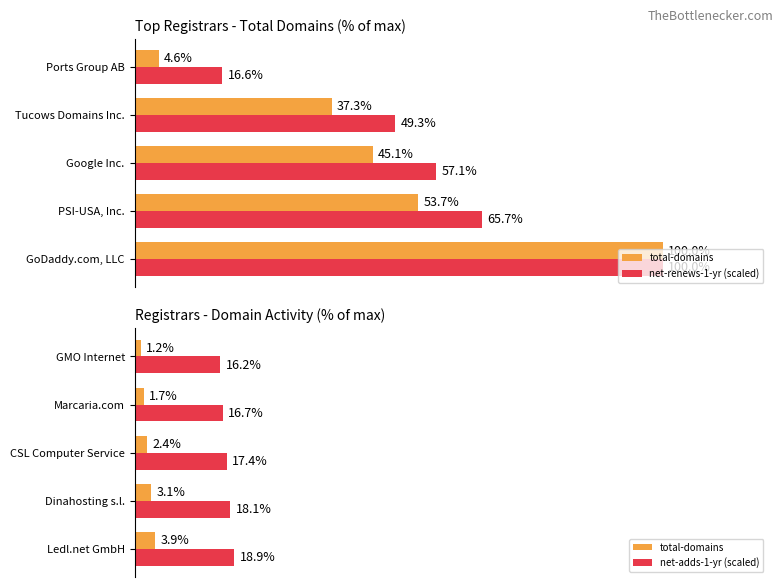

Is the value of net-renews-1-yr (scaled) at 60 greater than the value of net-adds-1-yr (scaled) at 40?

Yes